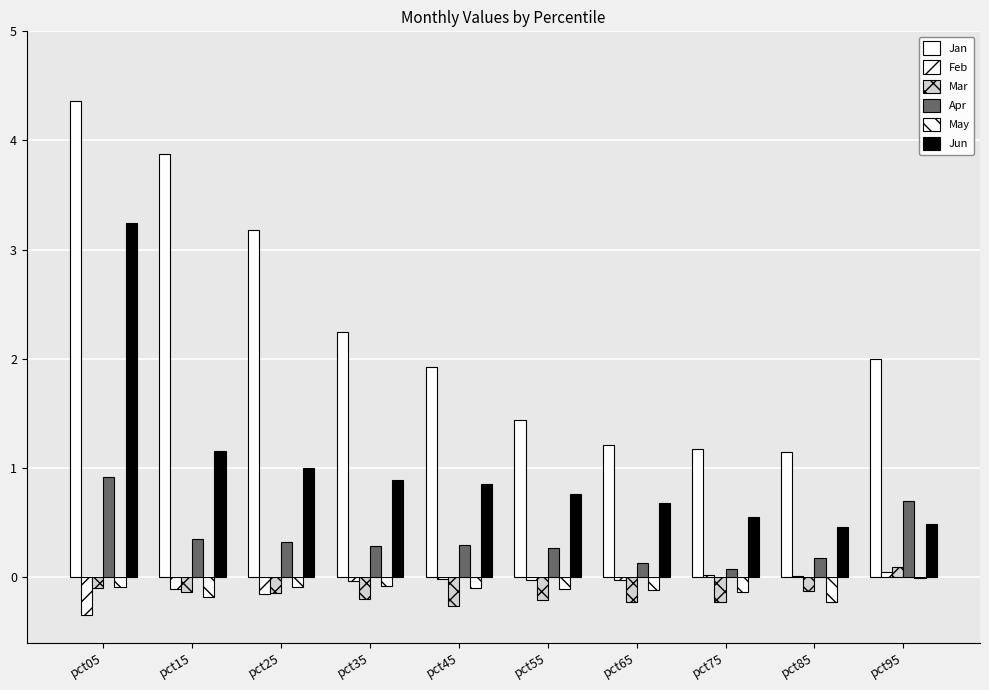

What is the difference between the maximum and second lowest values in the Mar series?

0.3